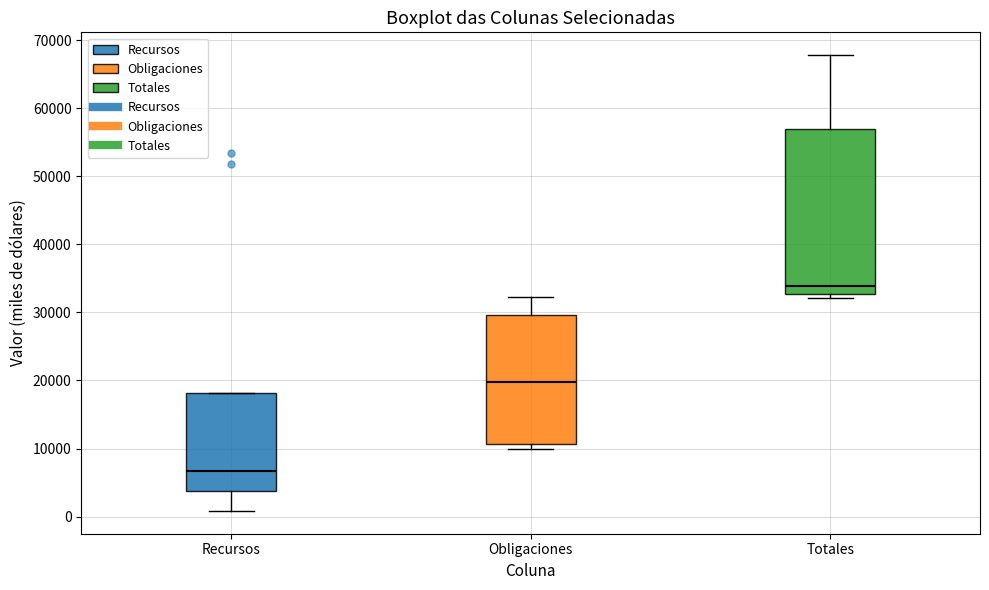

Which box is the tallest, from its lower edge to its upper edge?

Totales